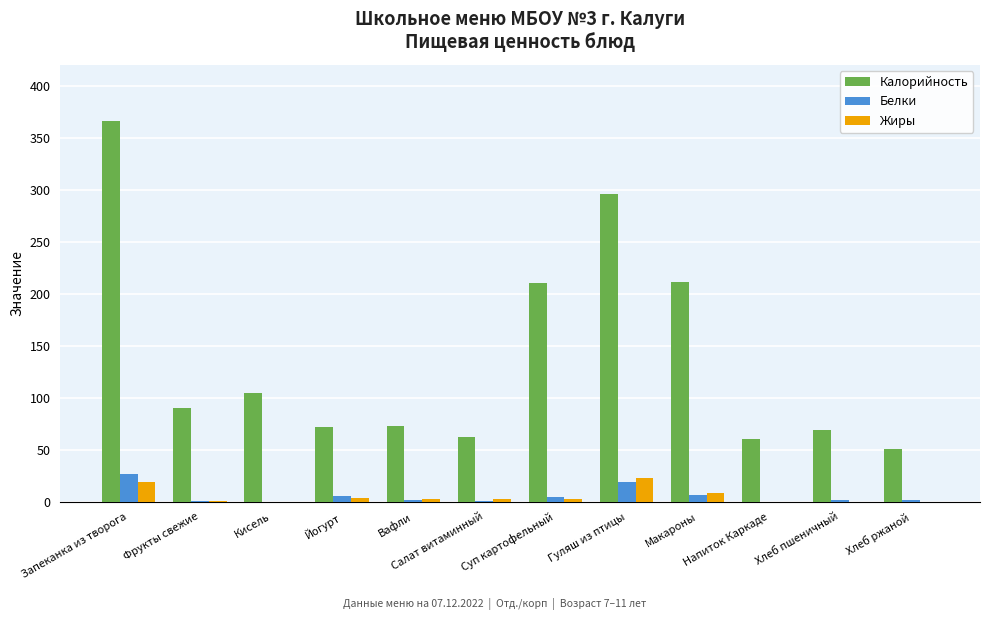

Which category has the highest value in the Калорийность series?

Запеканка из творога